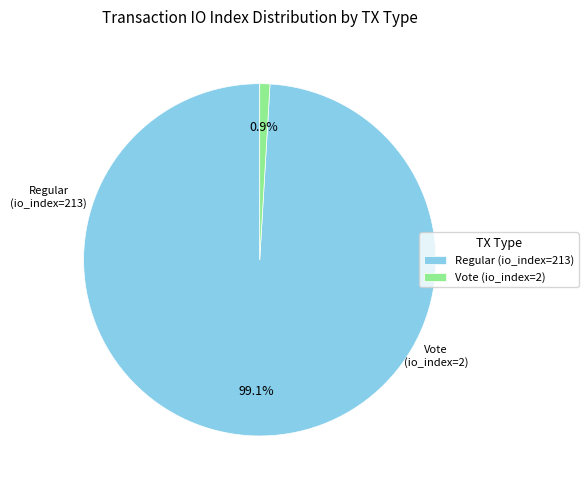

What is the ratio of the value at Regular (io_index=213) to the value at Vote (io_index=2)?

106.5